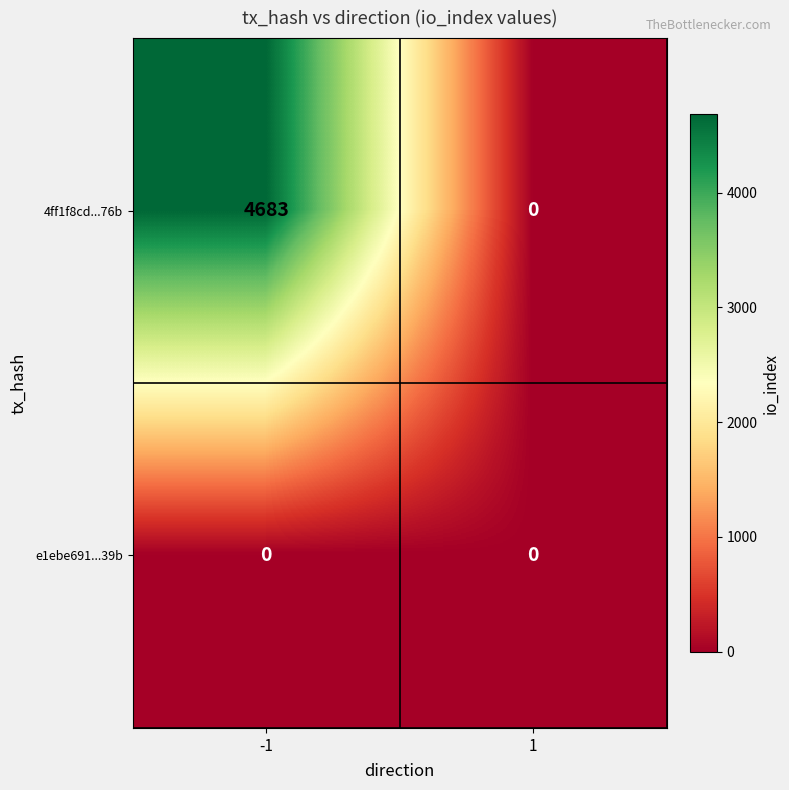

Is the value of e1ebe691...39b at -1 greater than the value of 4ff1f8cd...76b at -1?

No